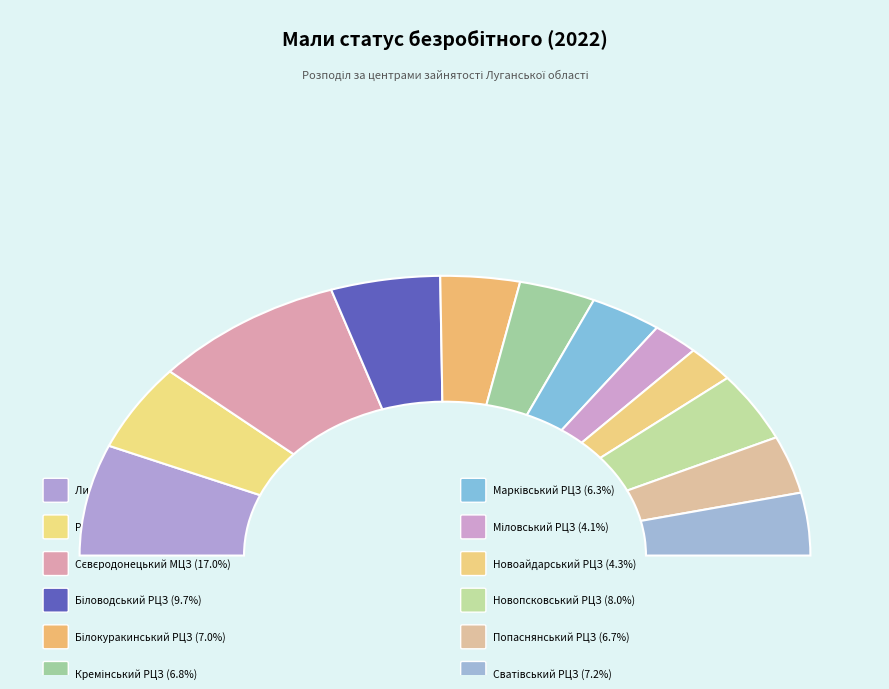

Is it true that Попаснянський РЦЗ is 1% of the pie?

False